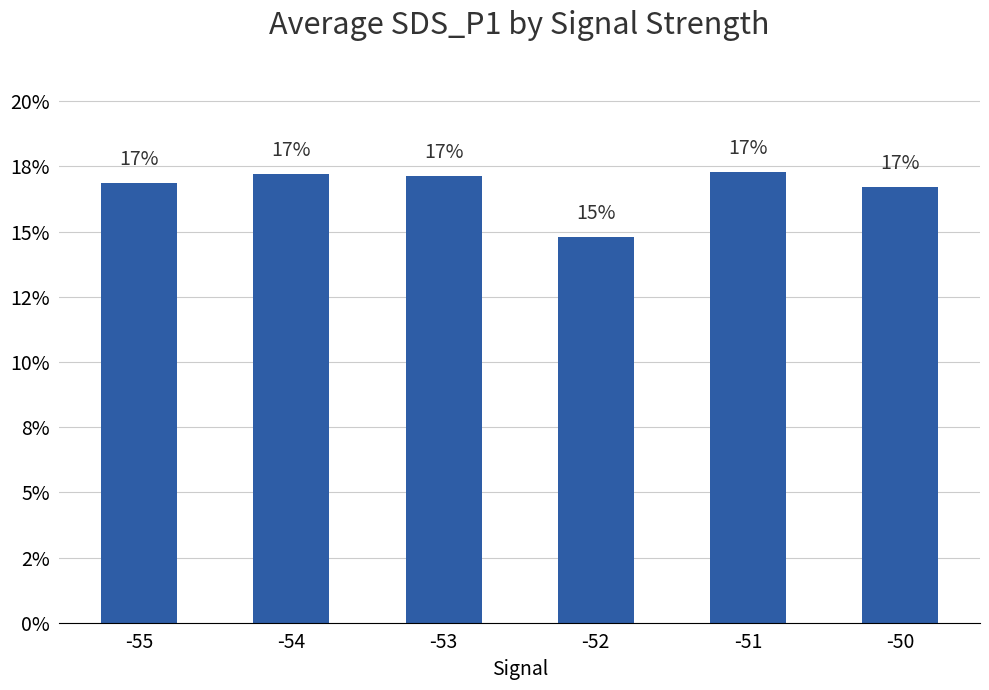

What is the value of the 2nd bar from the left?

17.2